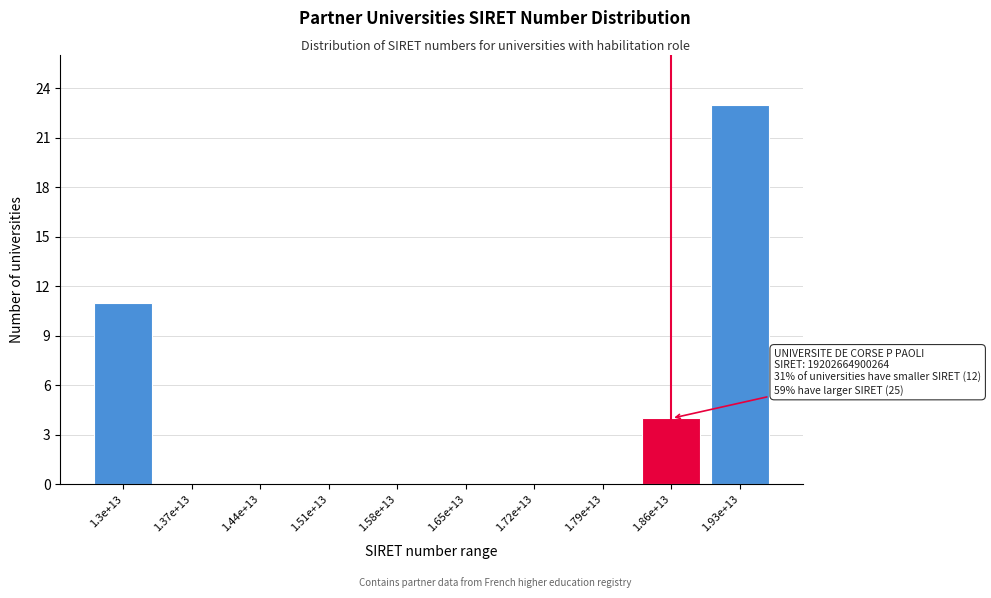

Reading left to right, extract all data points from this chart.

1.3e+13=11	1.37e+13=0	1.44e+13=0	1.51e+13=0	1.58e+13=0	1.65e+13=0	1.72e+13=0	1.79e+13=0	1.86e+13=4	1.93e+13=23